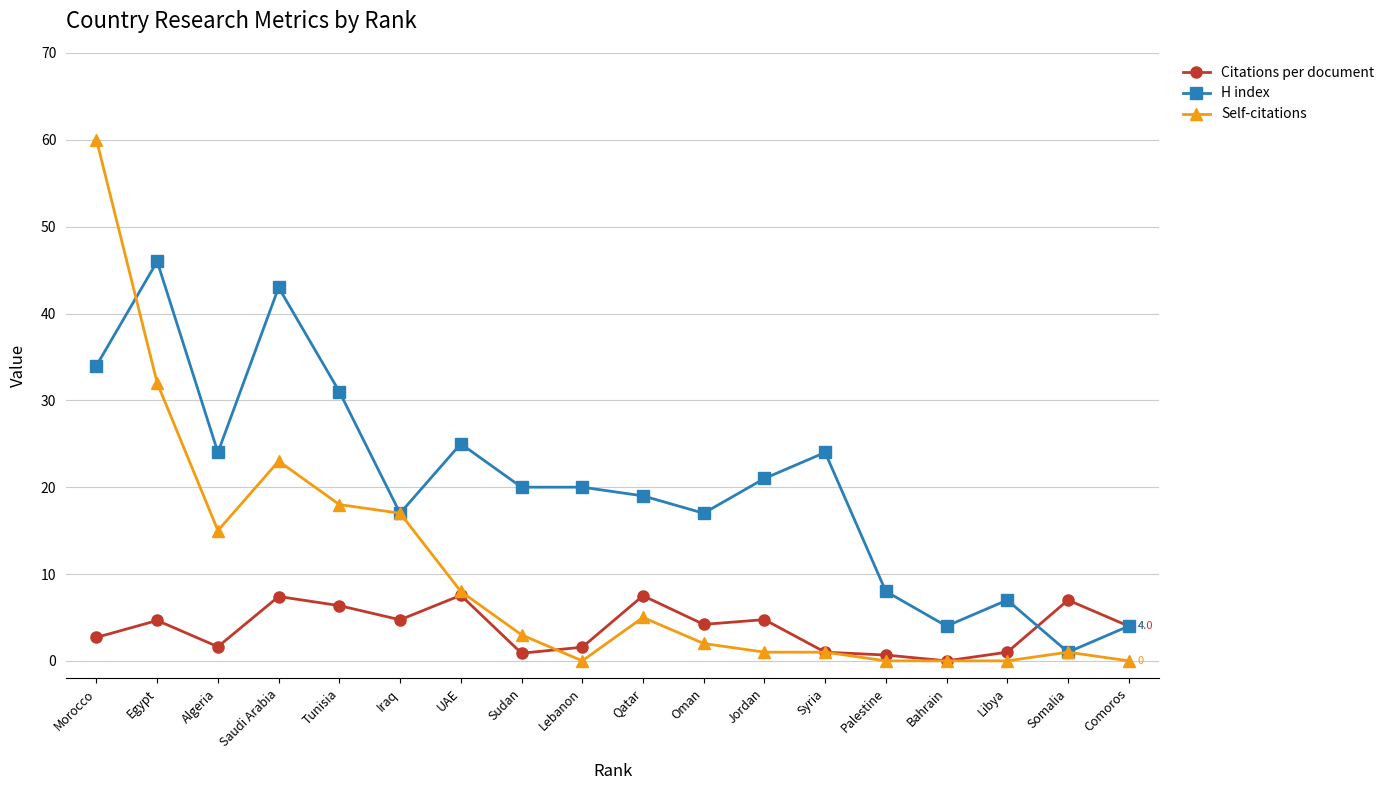

What is the greatest value displayed?

60.0